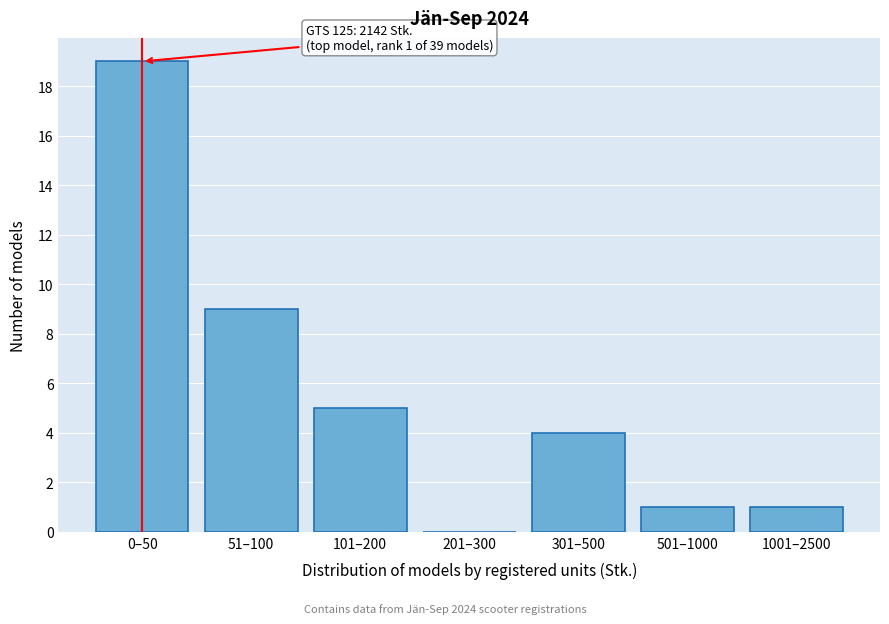

Reading left to right, what are all the values shown in this chart?

0–50=19	51–100=9	101–200=5	201–300=0	301–500=4	501–1000=1	1001–2500=1